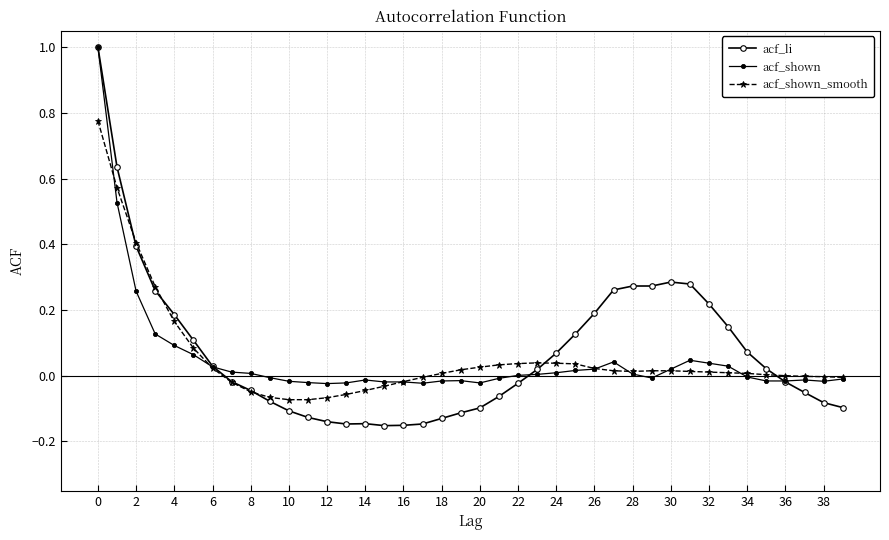

How many values in acf_li are below zero?

20